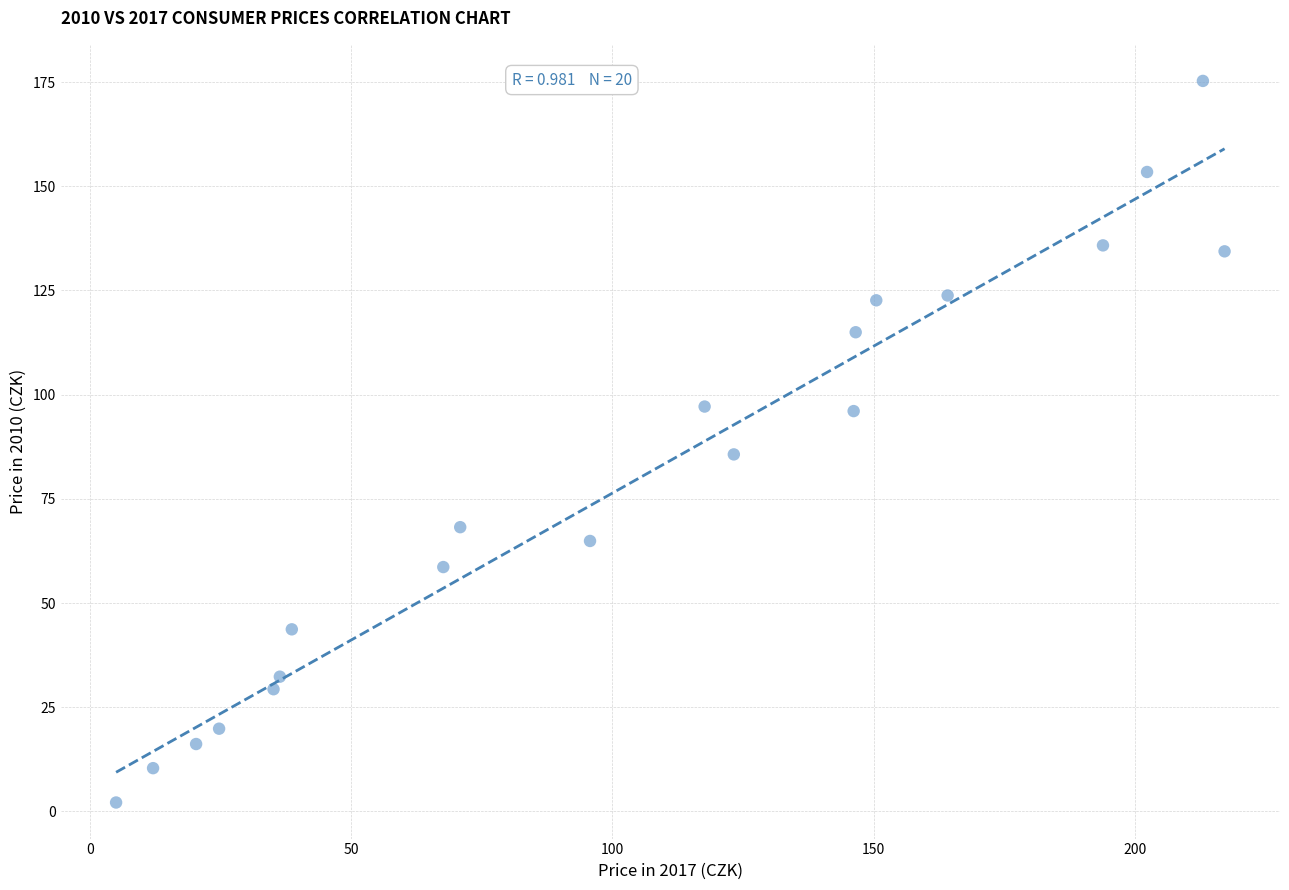

What Y value in the scatter plot is closest to 88?

85.7